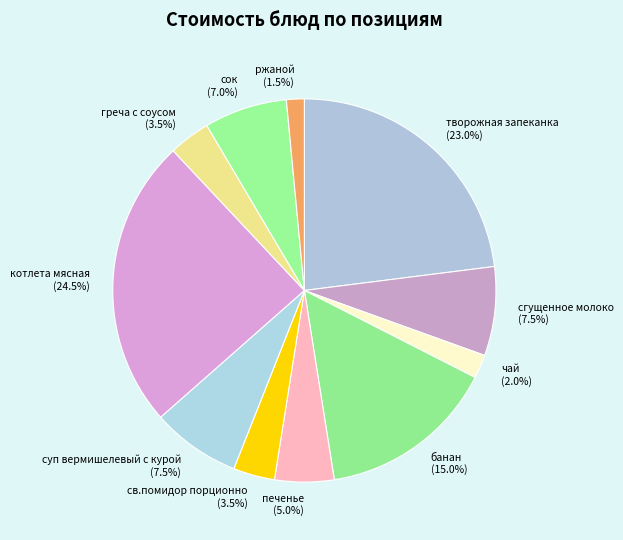

What percentage is the сок slice, to the nearest percent?

7%